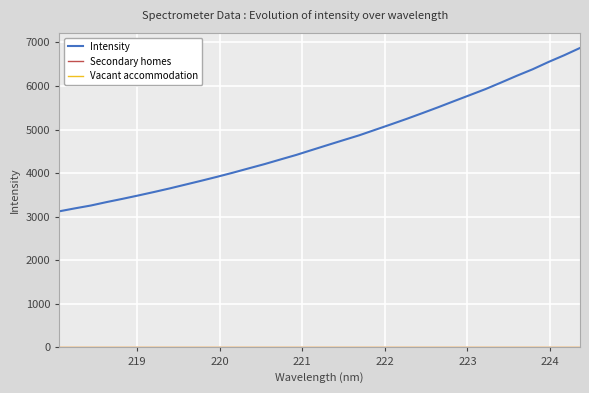

Which series has the widest spread of values?

Intensity